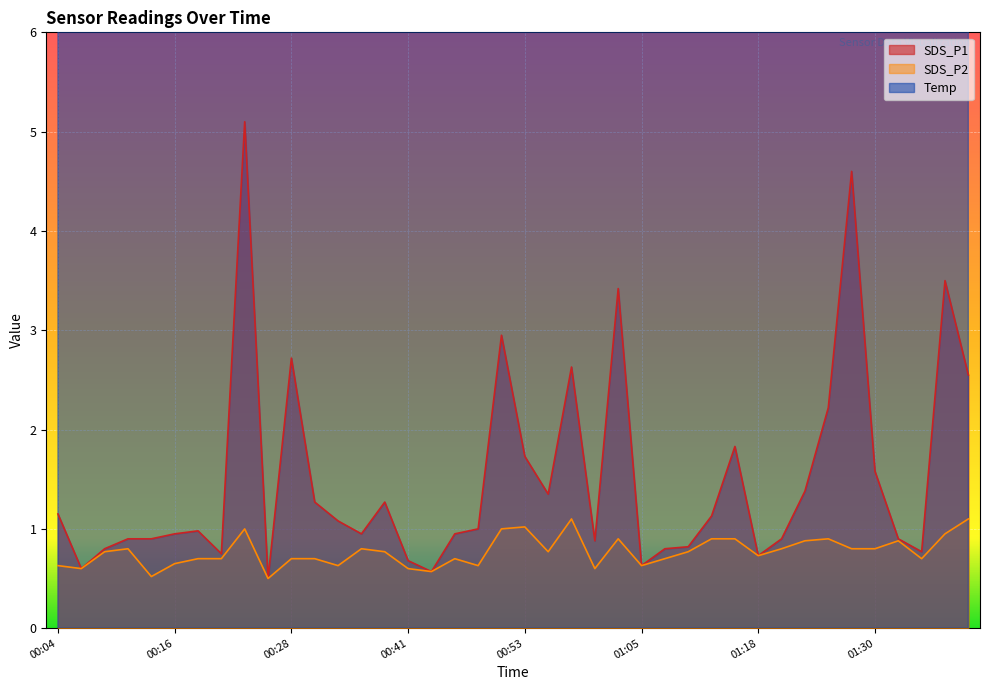

What is the difference between the Temp values at 00:23 and 00:33?

0.4